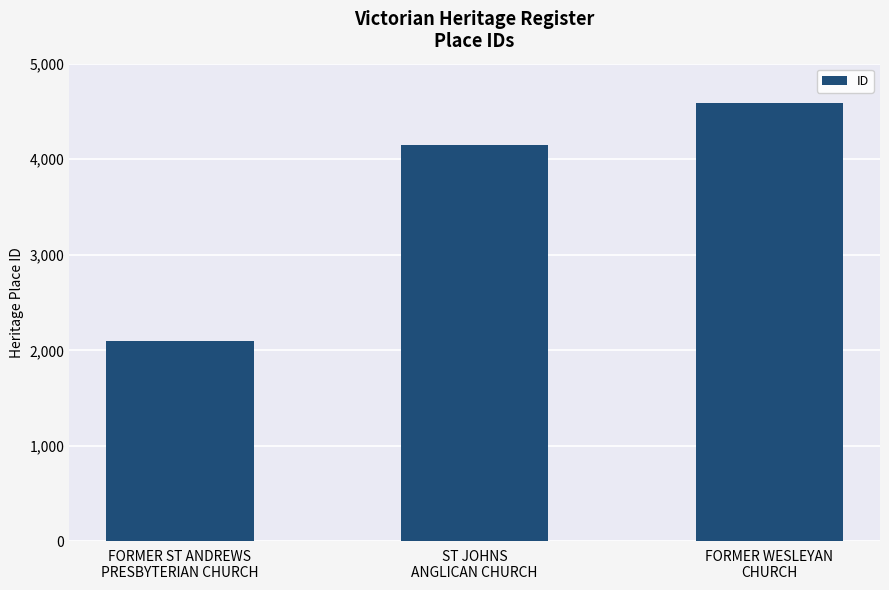

What is the value of the 3rd bar from the left?

4586